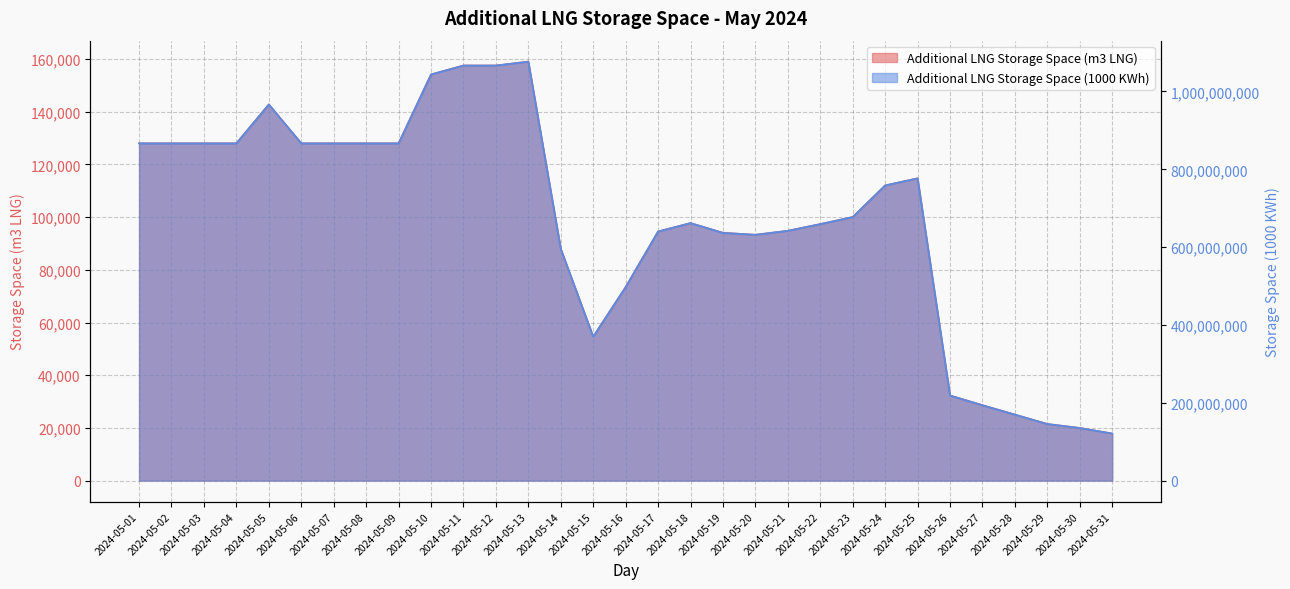

What is the minimum value shown in the chart?

17876